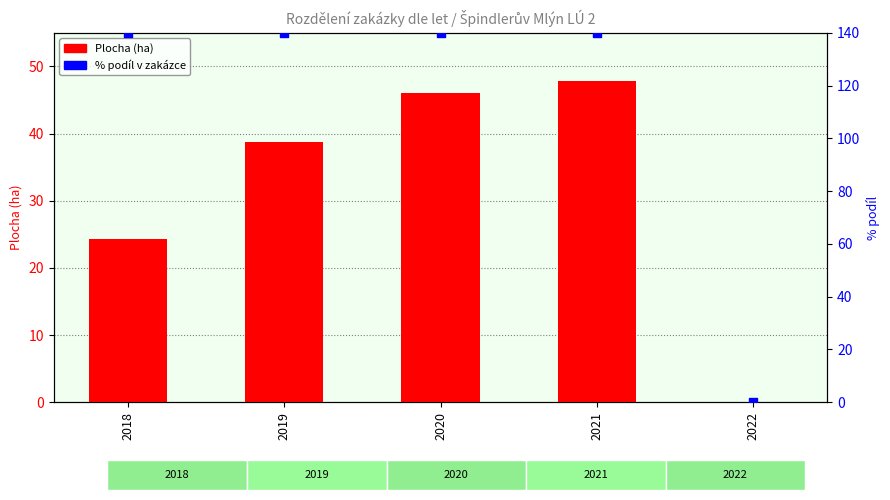

What is the total value across all series at 2018?

164.3